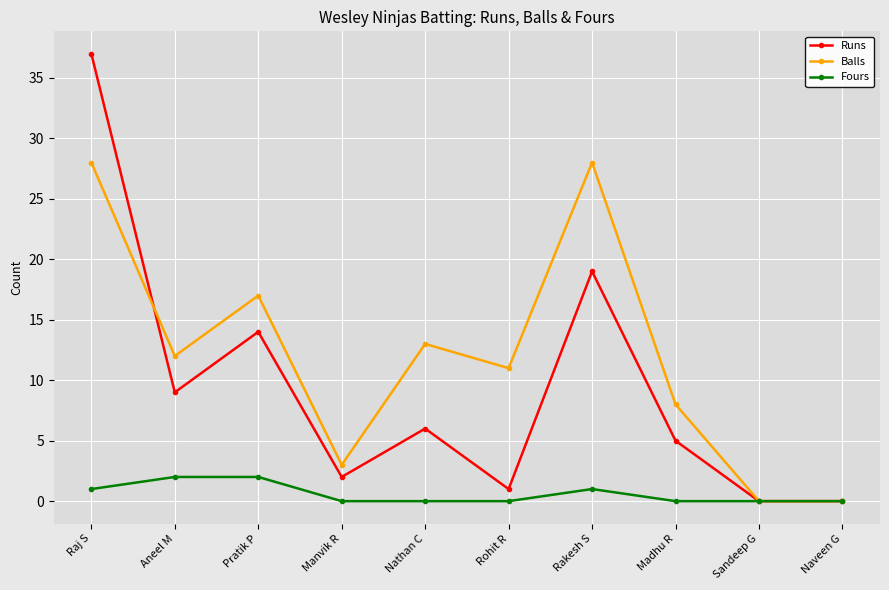

What is the label of the 1st point from the right?

Naveen G